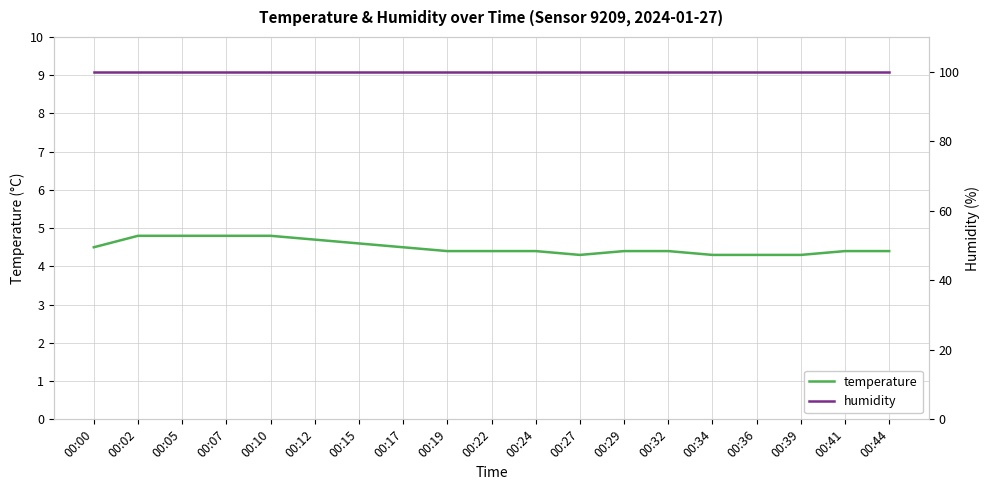

Which category has the lowest value in the humidity series?

00:00